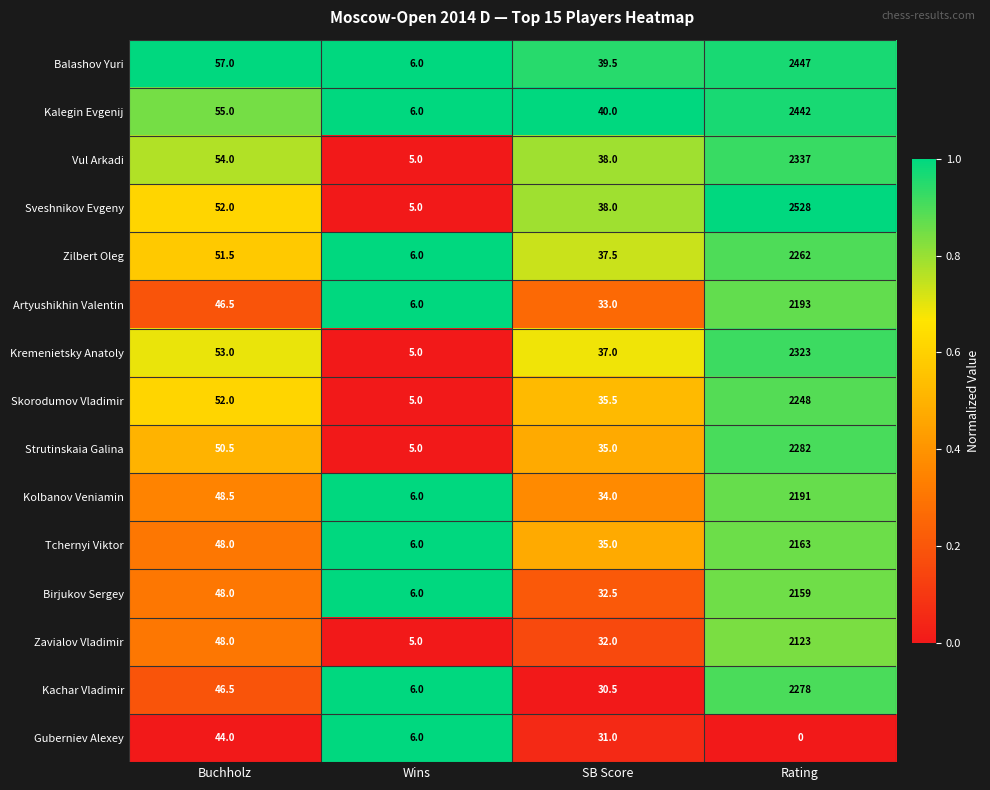

What is the sum of all Balashov Yuri values?

2549.5